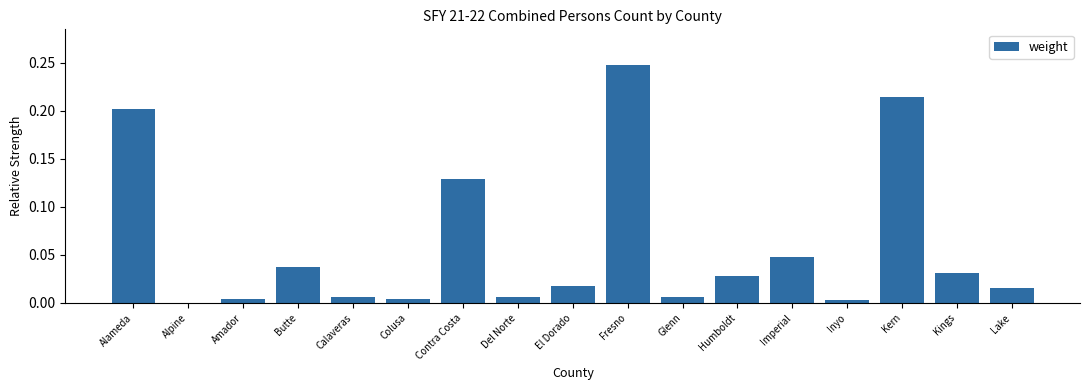

What is the sum of all values?

1.0